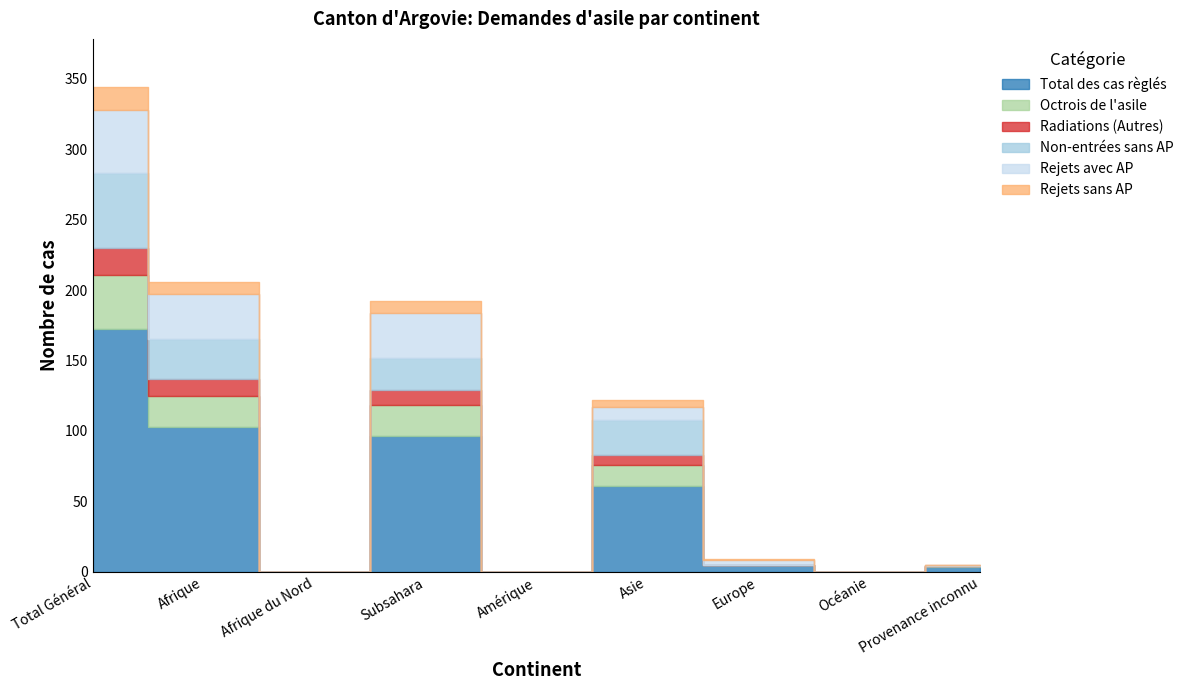

Count the number of data series in this chart.

6